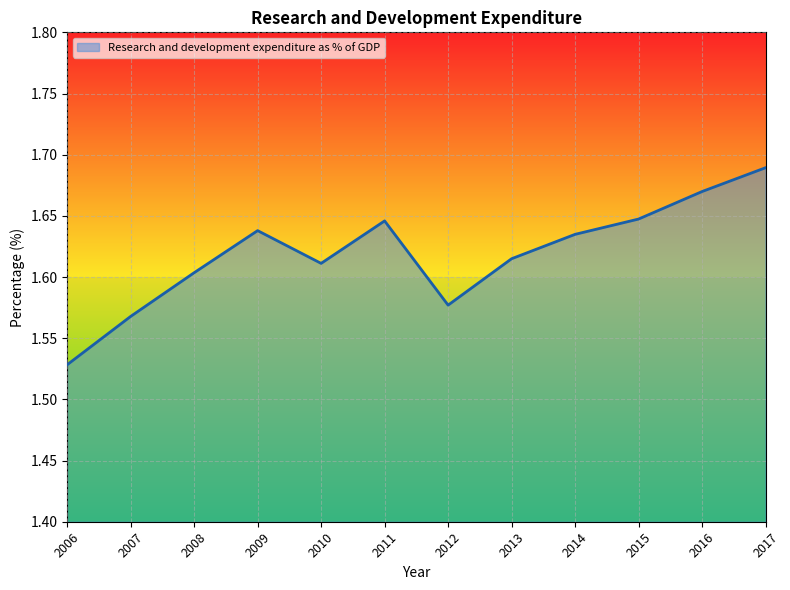

At which label is the value closest to 1?

2006